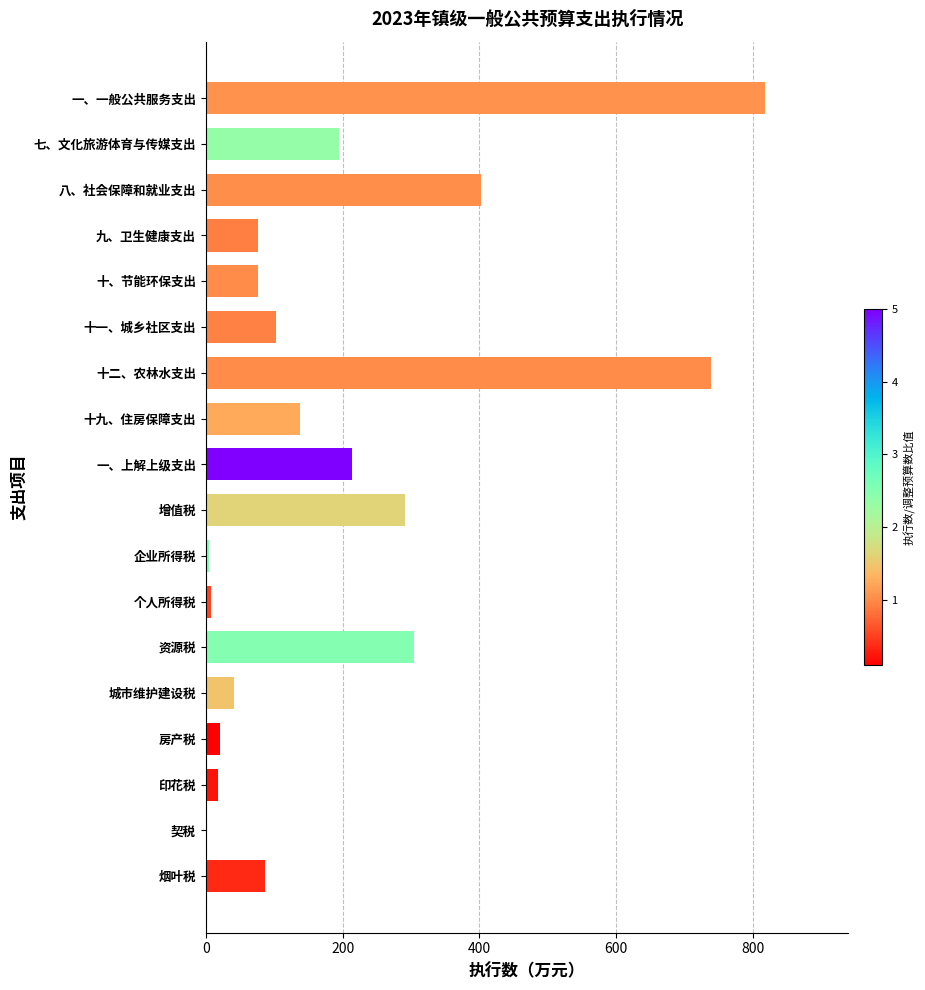

The value at 房产税 is 21. True or false?

True